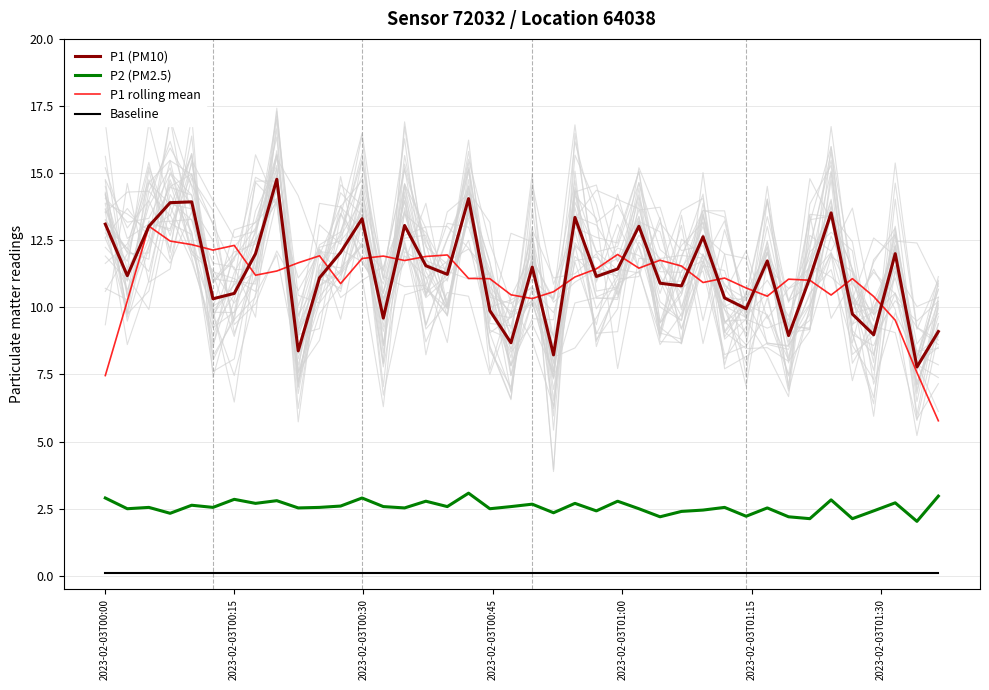

What is the difference between the second highest and second lowest values in the P2 (PM2.5) series?

0.8